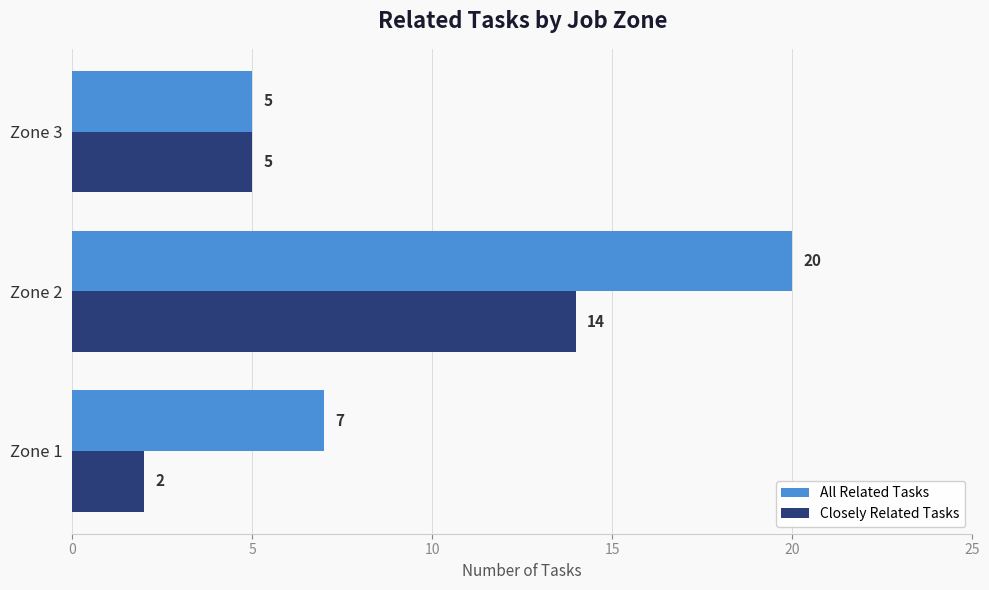

Which series has the largest range (max minus min)?

All Related Tasks